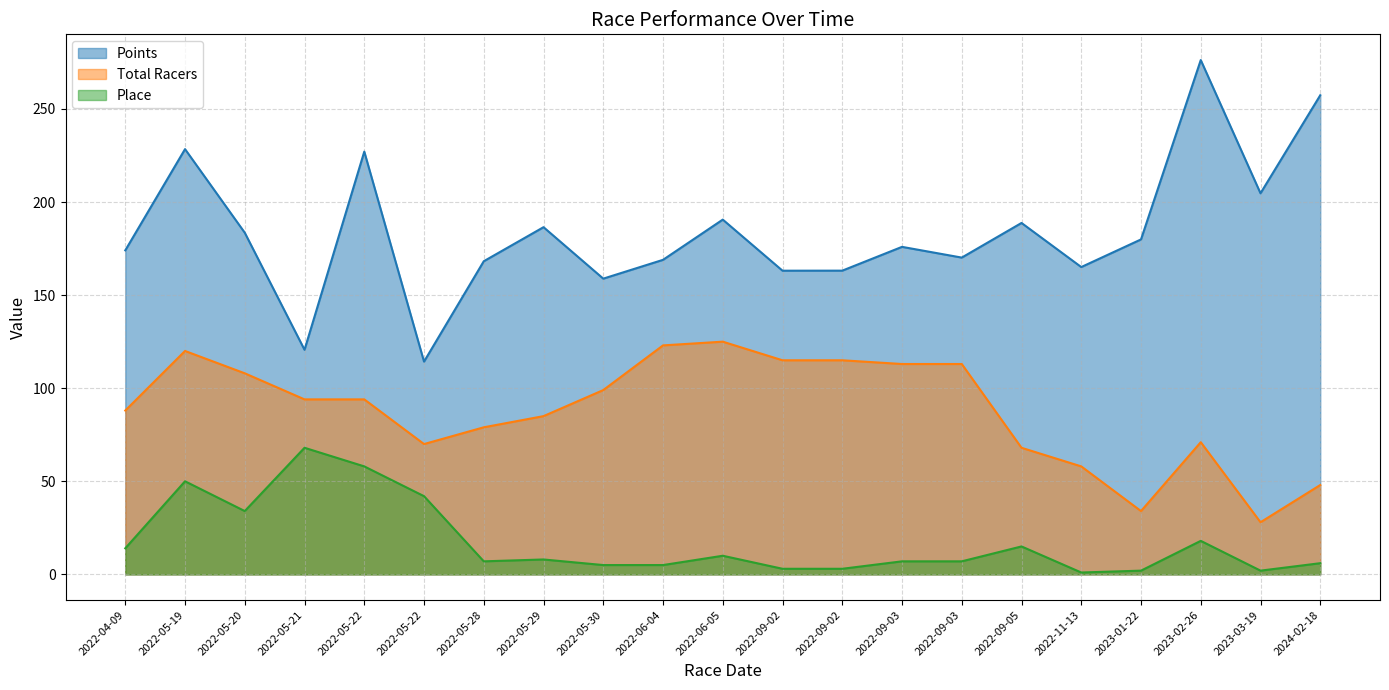

How many data points does each series have?

21